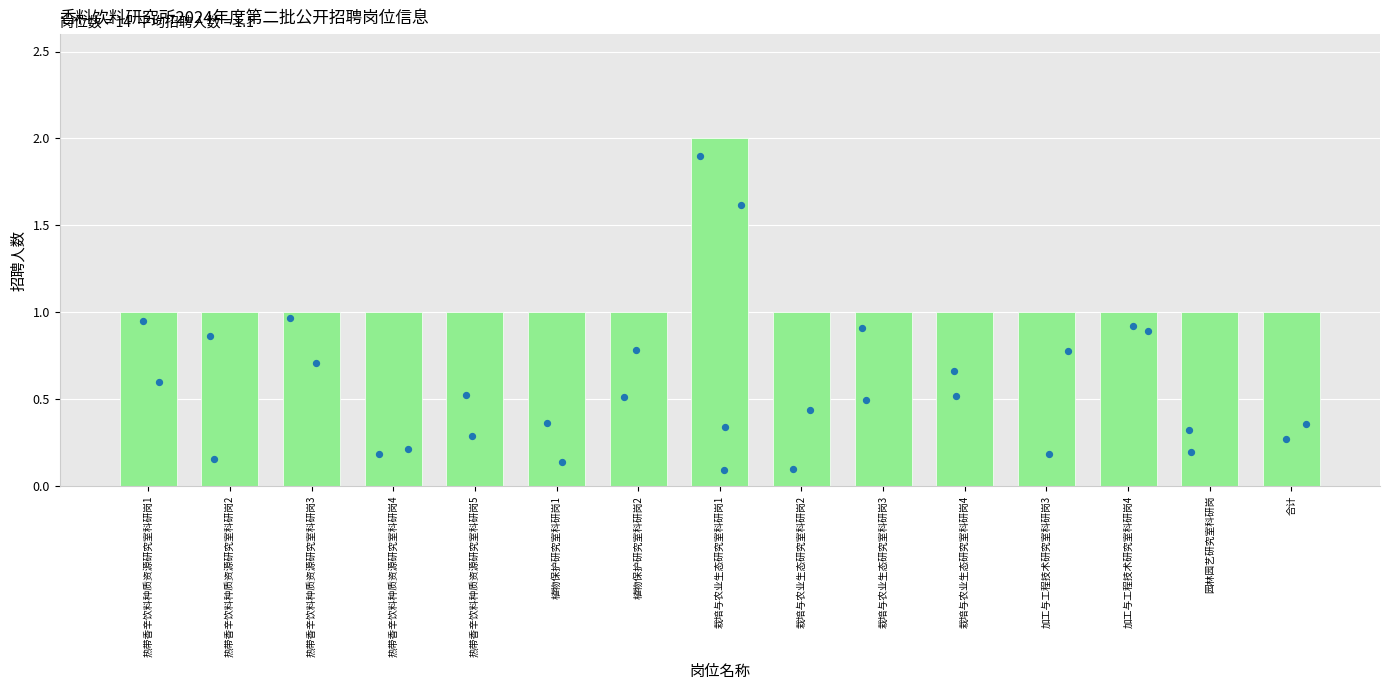

What is the ratio of the value at 植物保护研究室科研岗2 to the value at 热带香辛饮料种质资源研究室科研岗1?

1.0